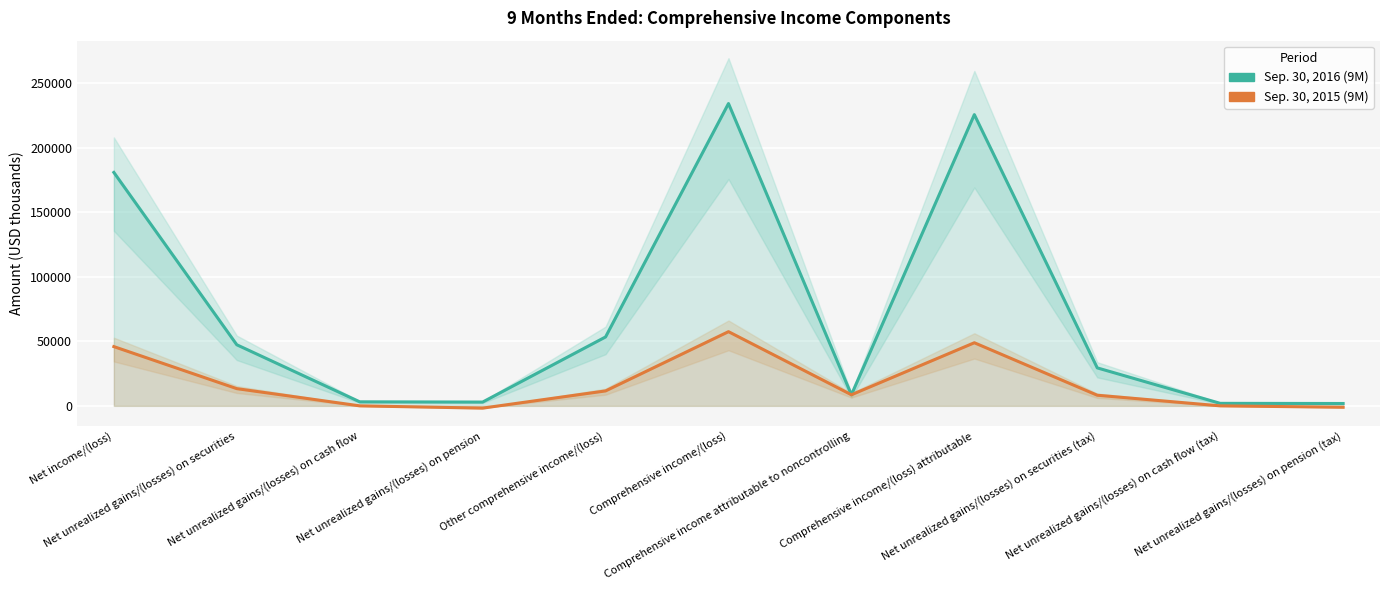

Reading left to right, list all the values displayed in this chart.

Sep. 30, 2016 (9M): 180788	47310	3121	2933	53364	234152	8586	225566	29402	1940	1823
Sep. 30, 2015 (9M): 45884	13331	0	-1761	11570	57454	8586	48868	8228	0	-1093